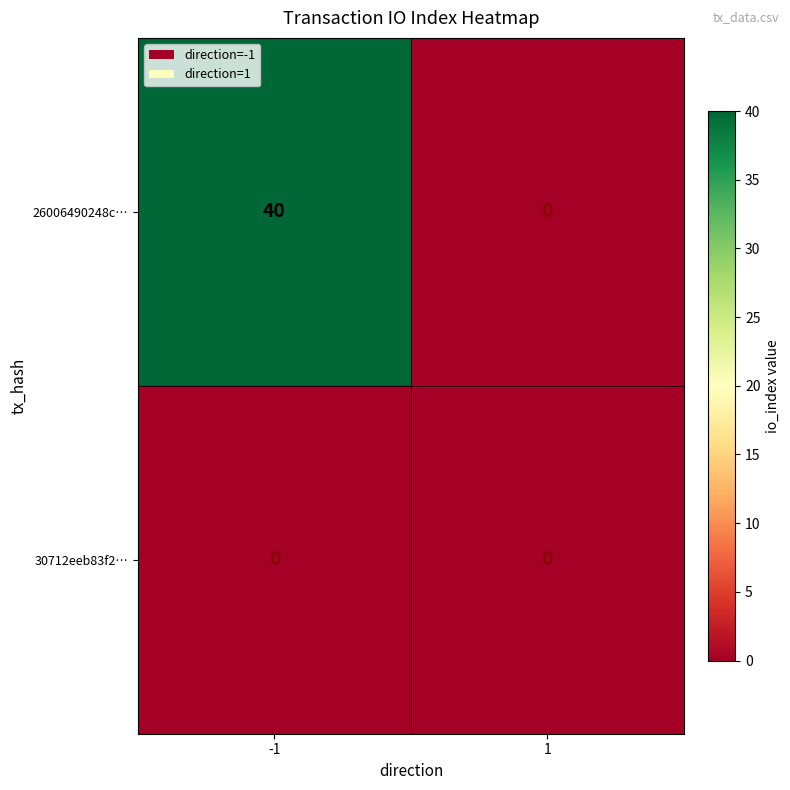

List the series in order of their peak value, lowest first.

30712eeb83f2…, 26006490248c…